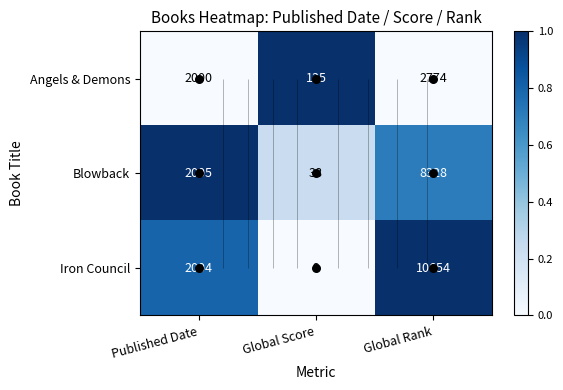

What is the difference between the Iron Council values at Global Score and Global Rank?

1.0